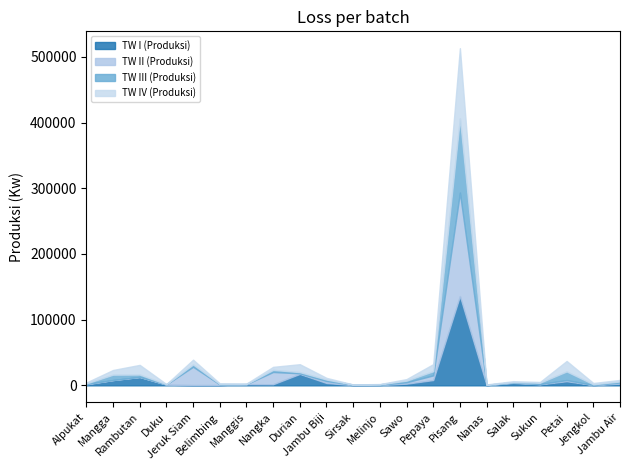

What is the spread (max minus min) of values at Sawo?

428.9